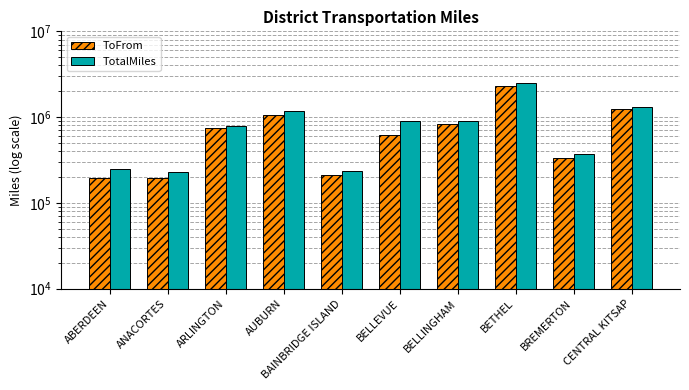

Reading right to left, extract all data points from this chart.

ToFrom: CENTRAL KITSAP=1229313	BREMERTON=337256	BETHEL=2335150	BELLINGHAM=819712	BELLEVUE=614904	BAINBRIDGE ISLAND=210254	AUBURN=1062657	ARLINGTON=740161	ANACORTES=197020	ABERDEEN=193824
TotalMiles: CENTRAL KITSAP=1303547	BREMERTON=375356	BETHEL=2479365	BELLINGHAM=902839	BELLEVUE=905690	BAINBRIDGE ISLAND=233792	AUBURN=1166459	ARLINGTON=780116	ANACORTES=228978	ABERDEEN=249685